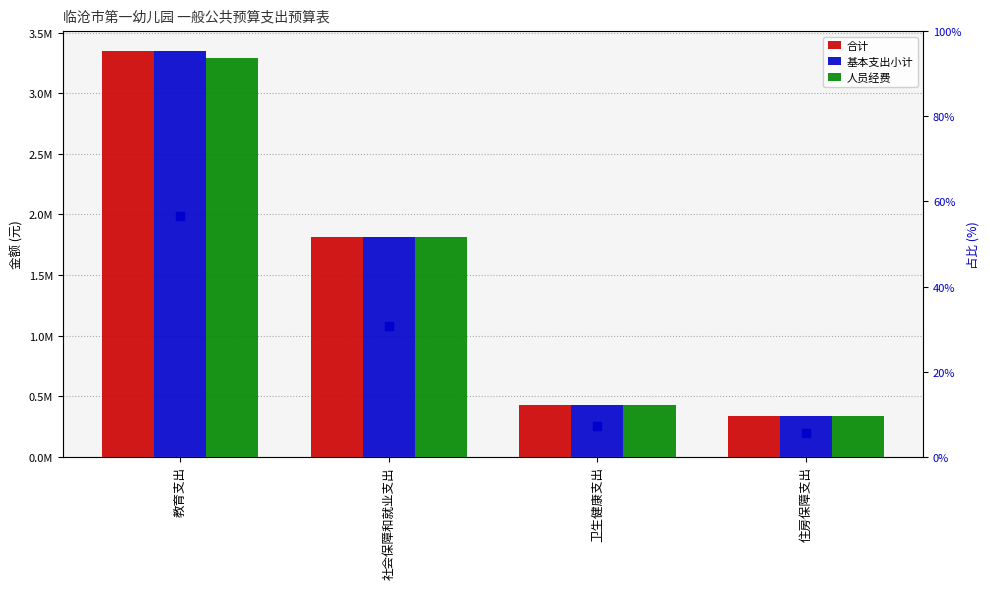

What is the total value across all series at 住房保障支出?

1003096.7